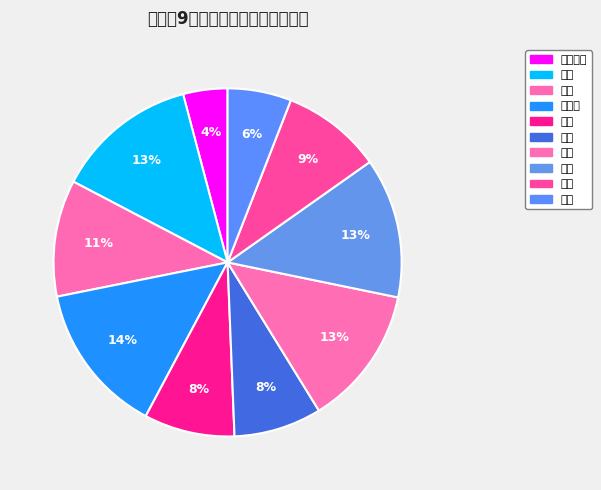

How many slices are in this pie chart?

10